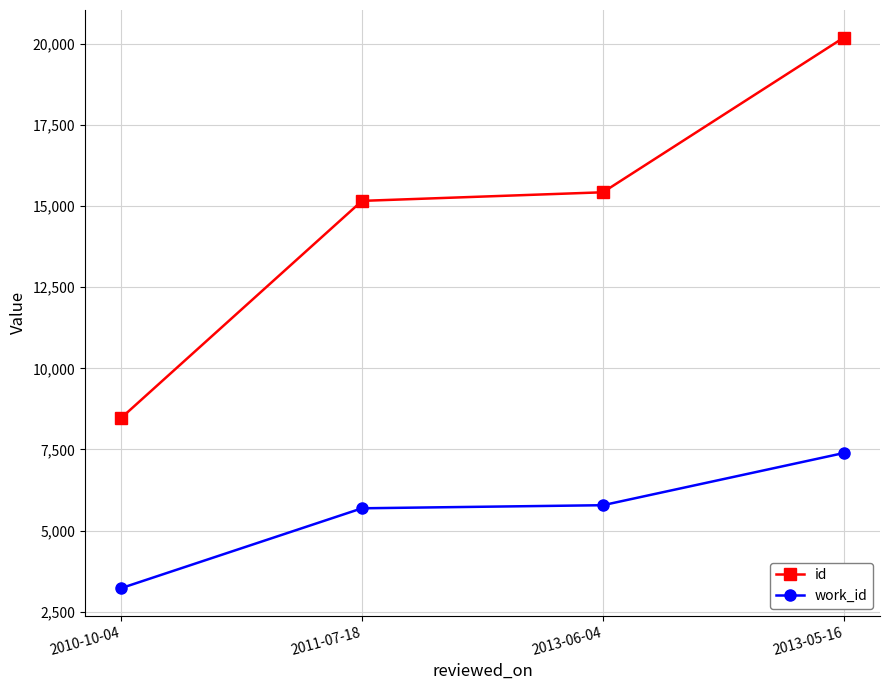

Between 2013-06-04 and 2013-05-16, which series saw the biggest shift?

id